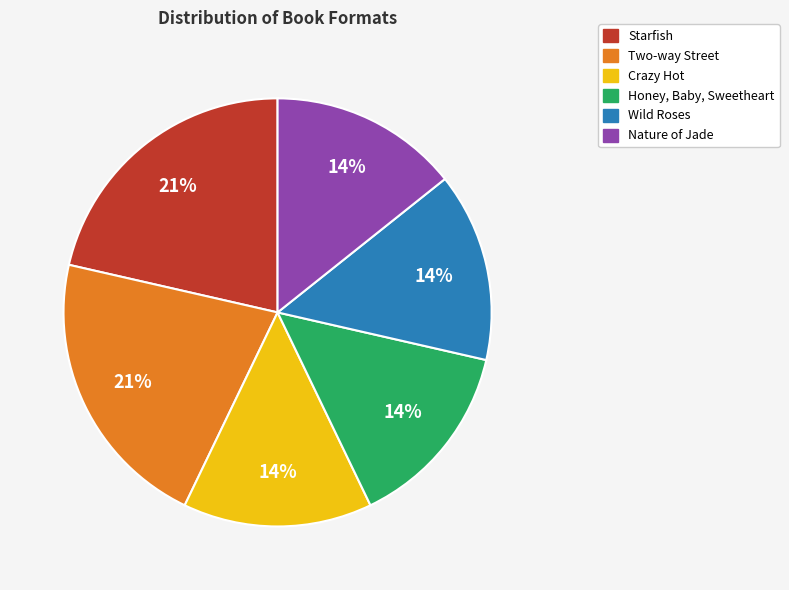

Which has a higher value, Starfish or Nature of Jade?

Starfish